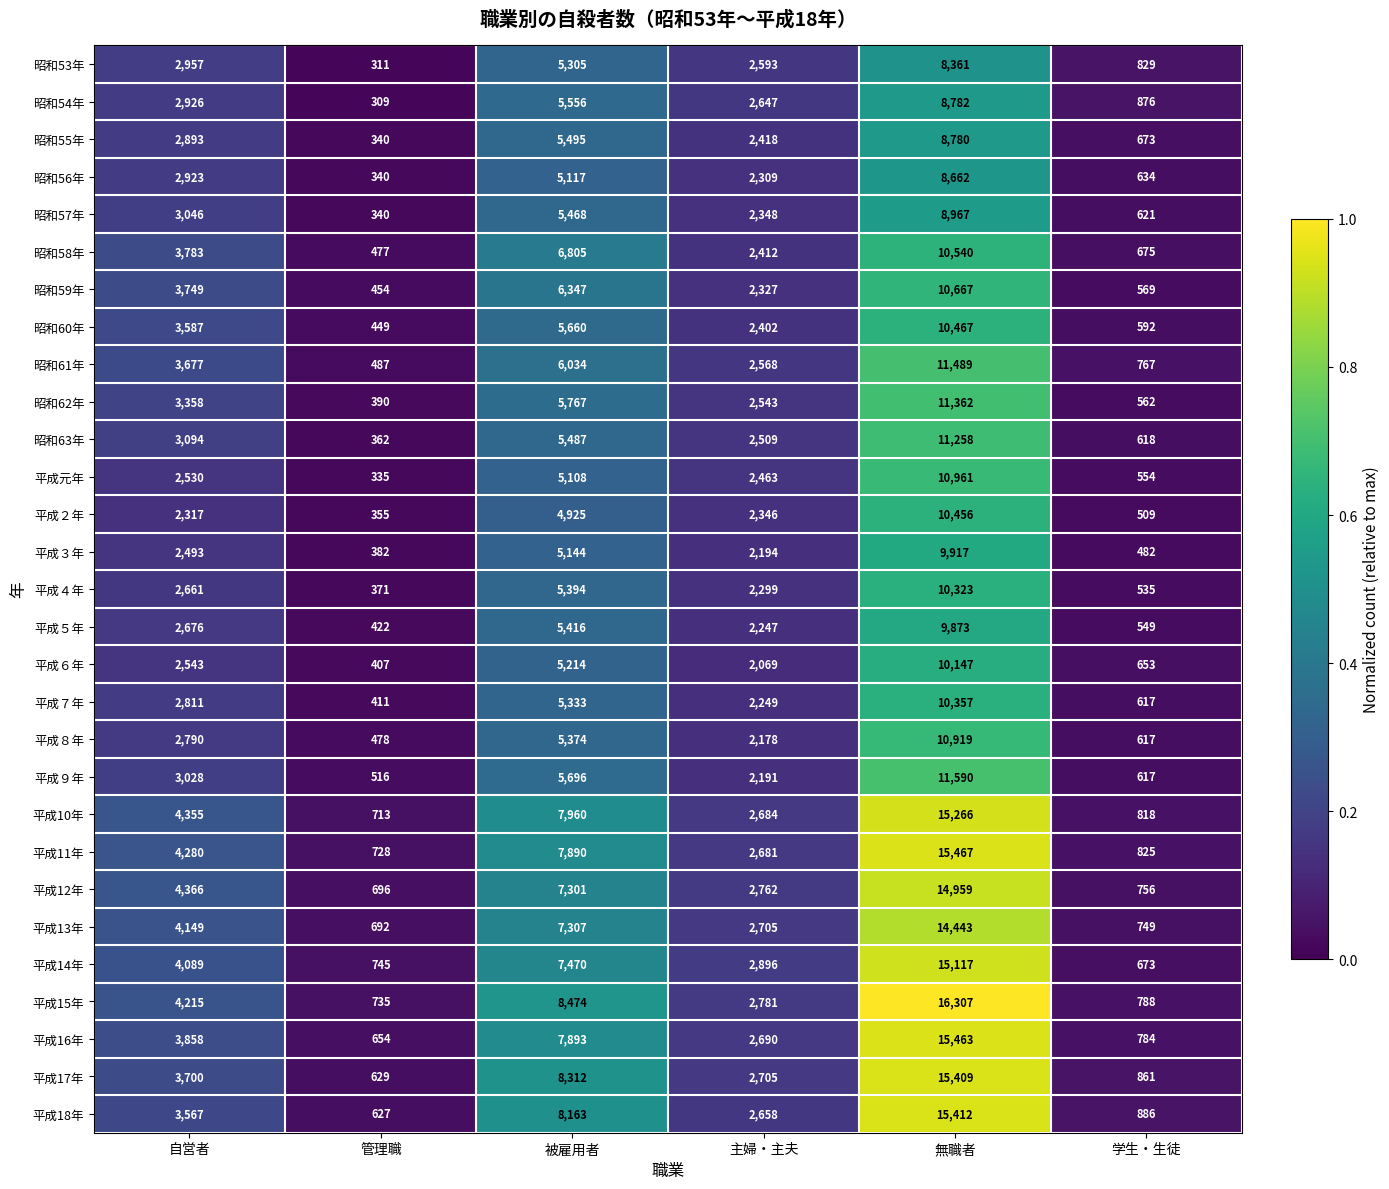

The 昭和53年 series shows 4603 at 無職者. True or false?

False